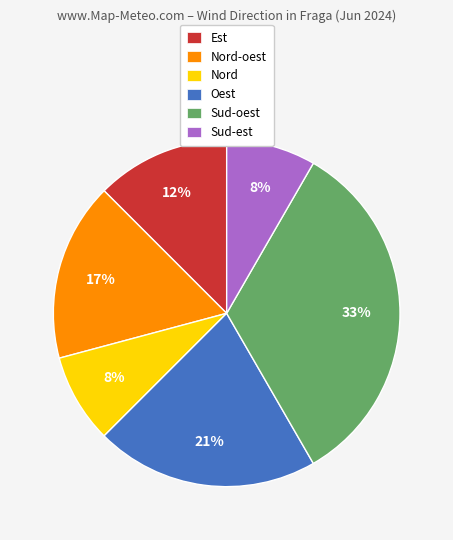

Is it true that Nord-oest is 10% of the pie?

False